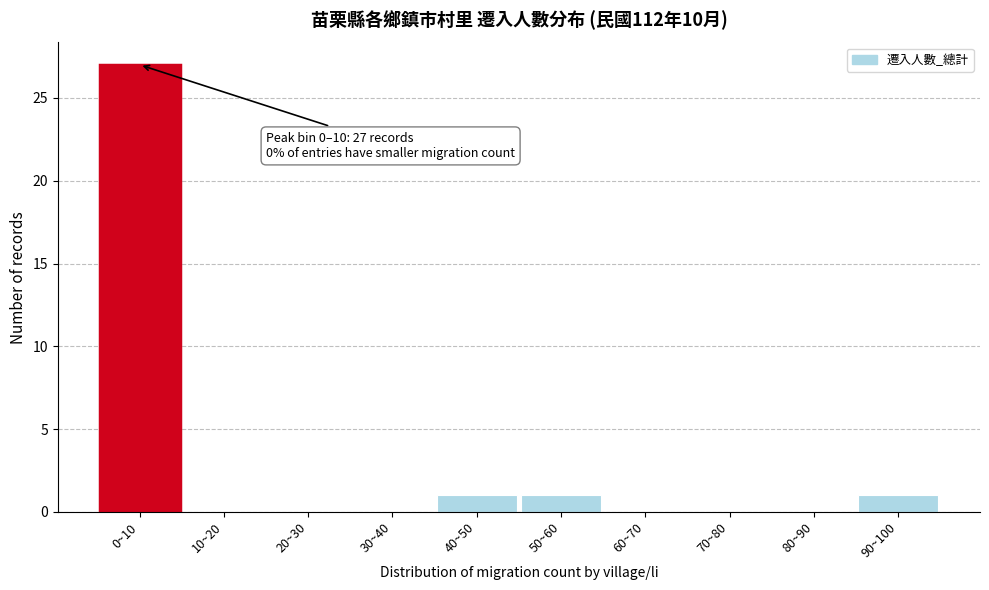

Reading right to left, transcribe all the data shown in this chart.

90~100=1	80~90=0	70~80=0	60~70=0	50~60=1	40~50=1	30~40=0	20~30=0	10~20=0	0~10=27